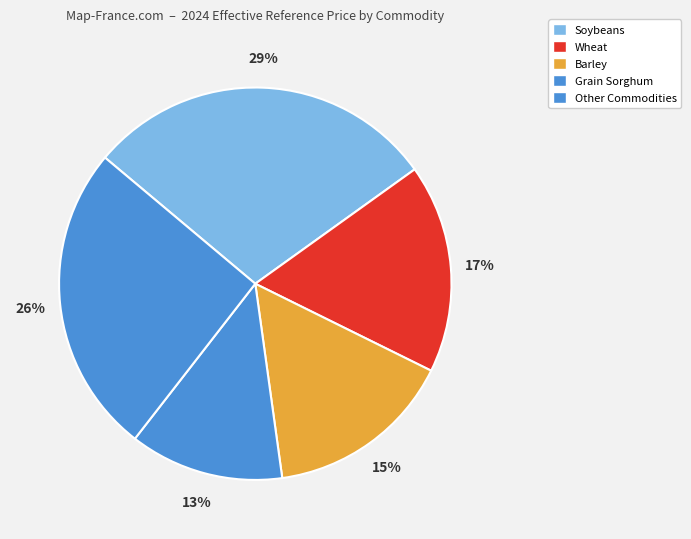

Does Wheat account for over 50% of the chart?

No